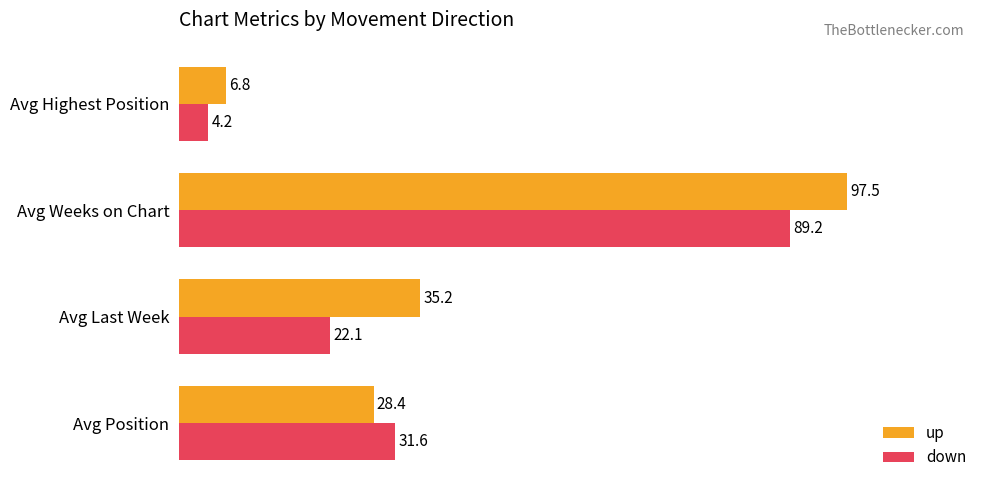

List the series in order of their peak value, lowest first.

down, up